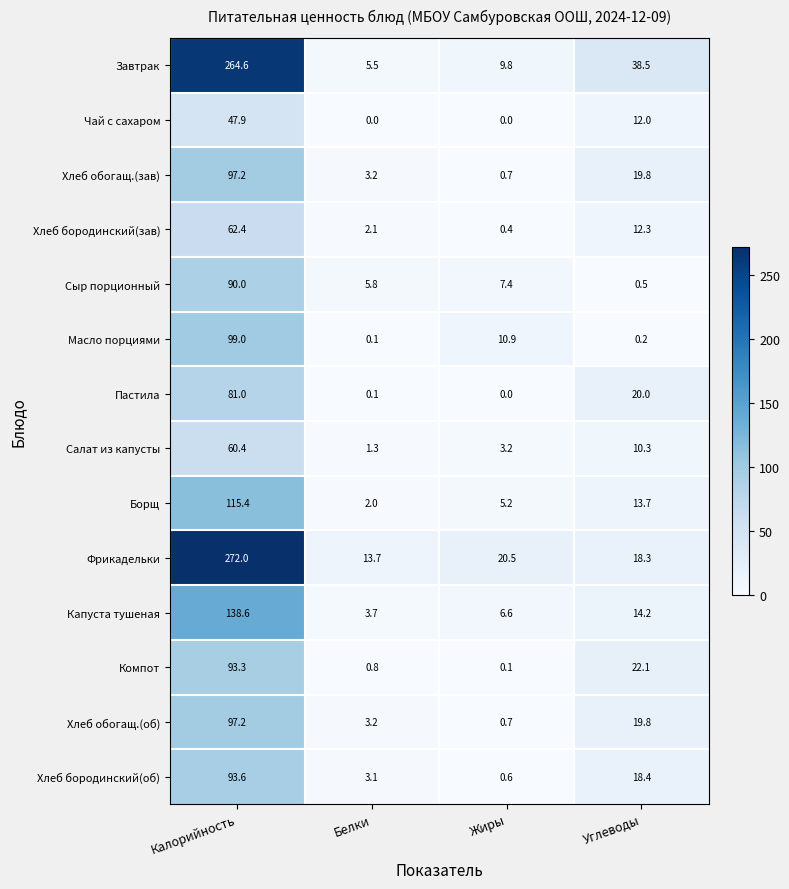

At which category is the sum across all series the highest?

Калорийность